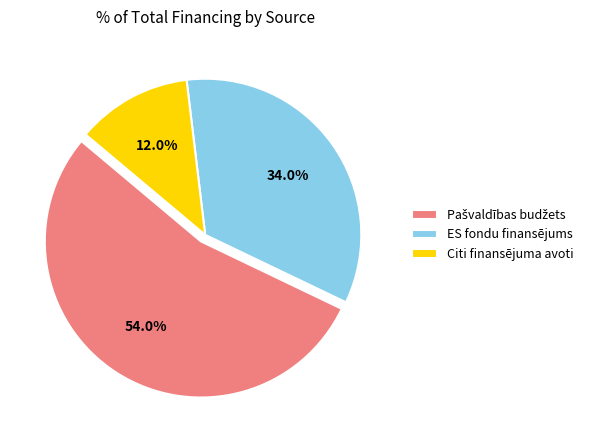

Approximately how many times larger is the value at ES fondu finansējums compared to Citi finansējuma avoti?

2.8